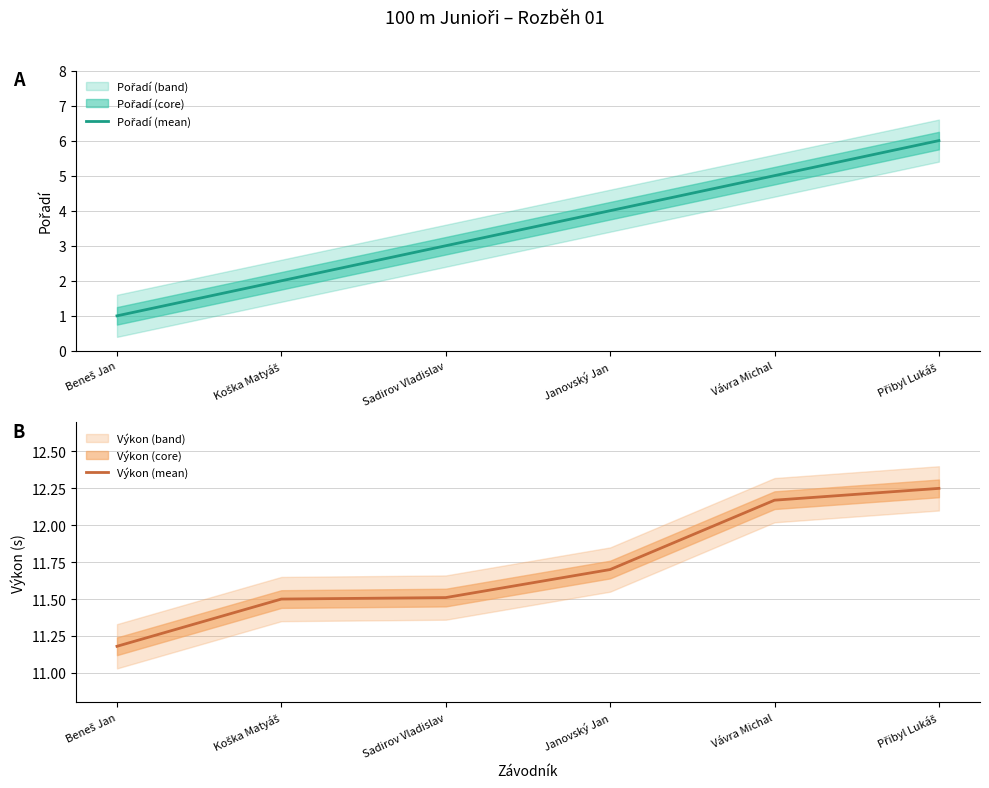

What is the label of the 5th point from the right?

Koška Matyáš